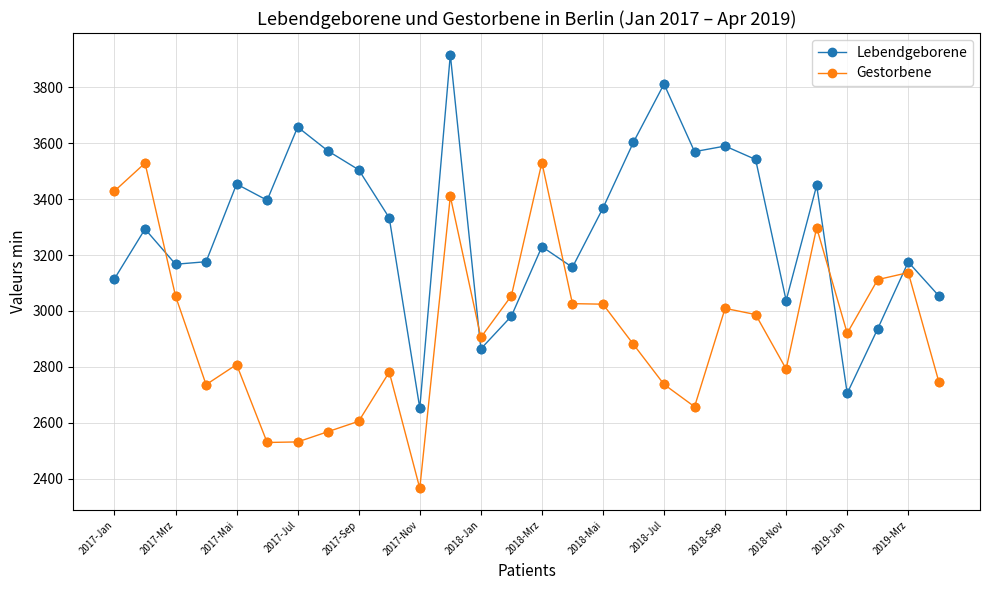

Which series has the largest range (max minus min)?

Lebendgeborene